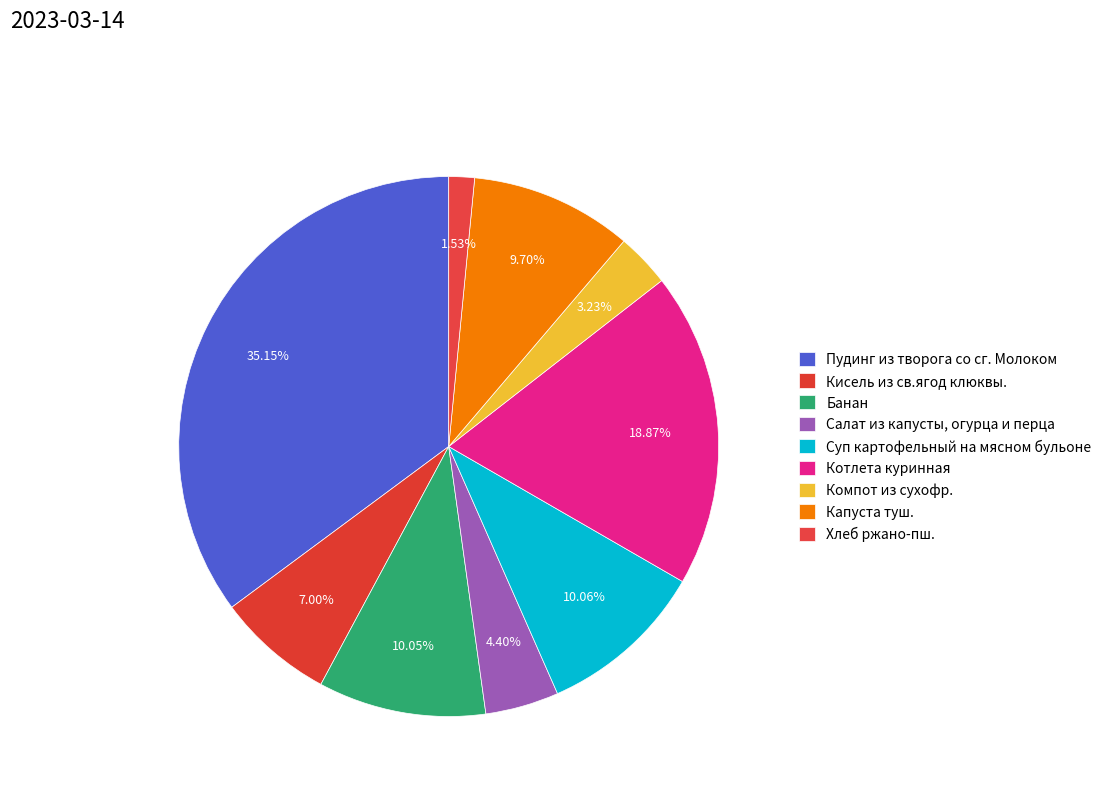

How many slices are in this pie chart?

9